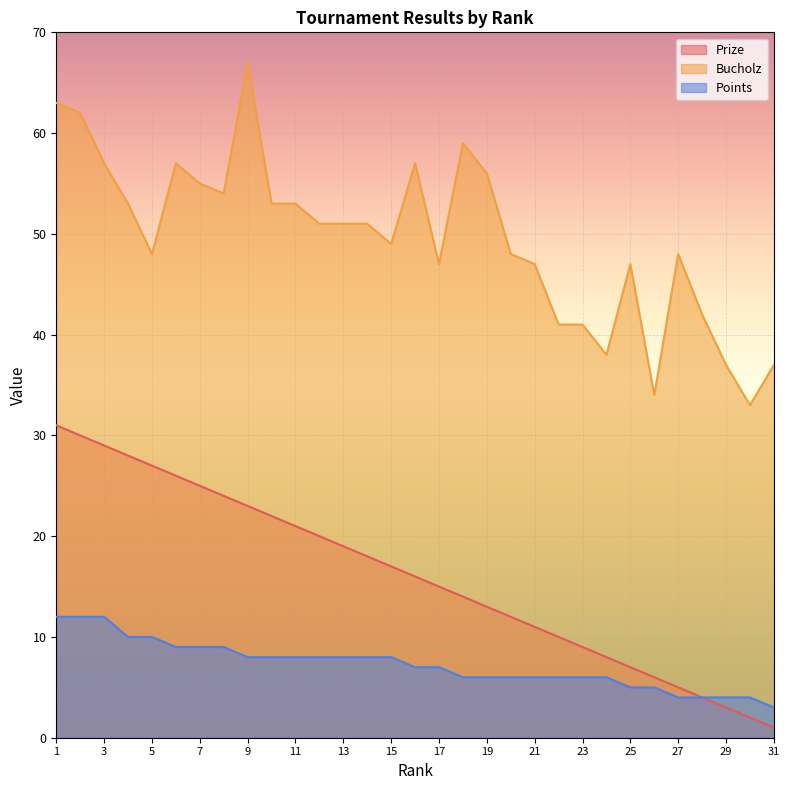

True or false: Points and Bucholz intersect in this chart.

False